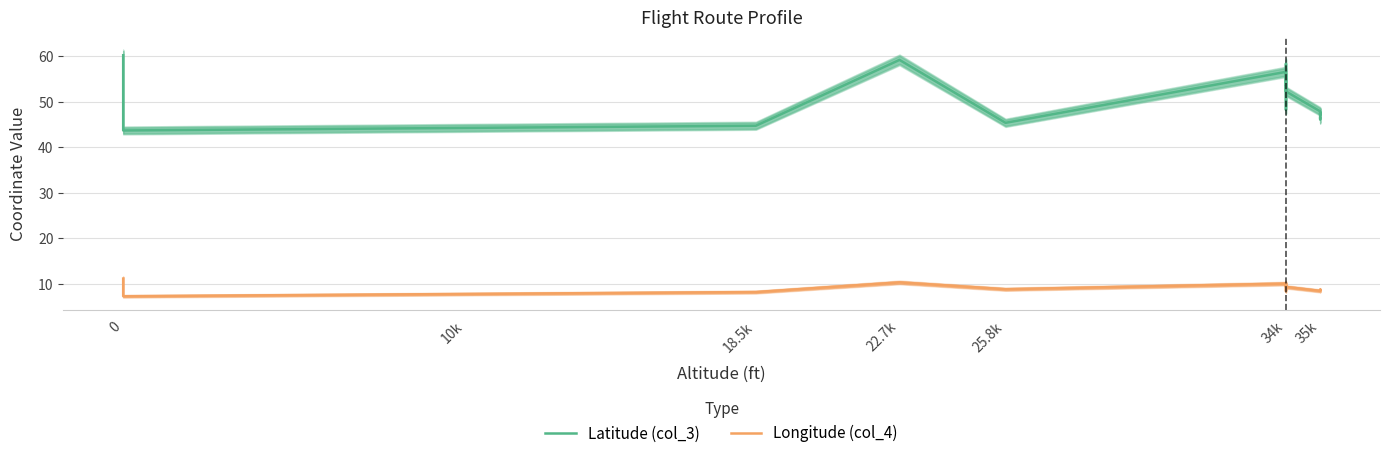

Which series has the largest total across all categories?

Latitude (col_3)